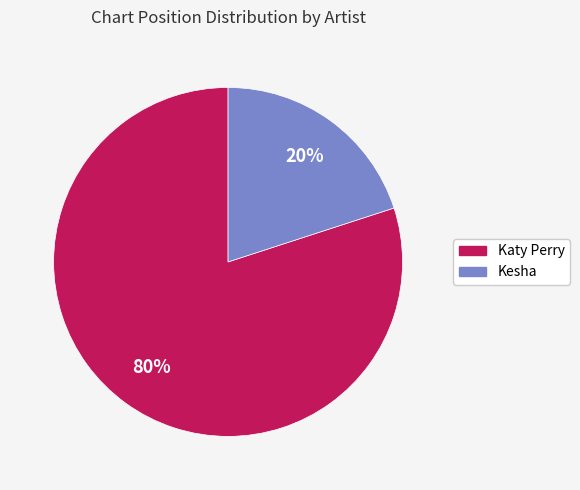

Is it true that Kesha is 20% of the pie?

True